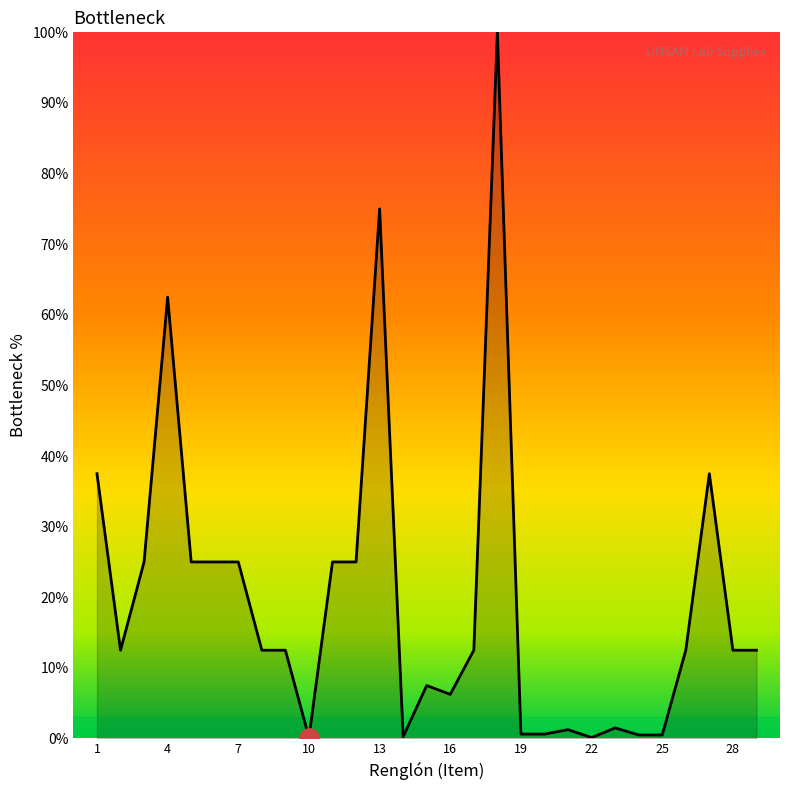

What is the difference between the maximum and minimum values?

99.9